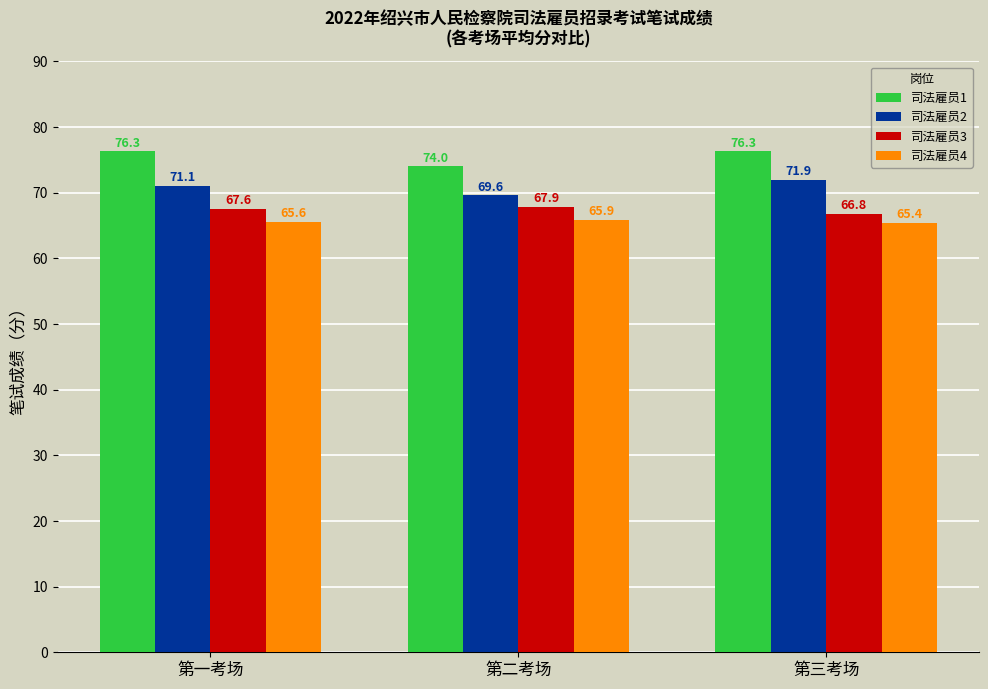

Is the value of 司法雇员4 at 第二考场 greater than the value of 司法雇员3 at 第一考场?

No